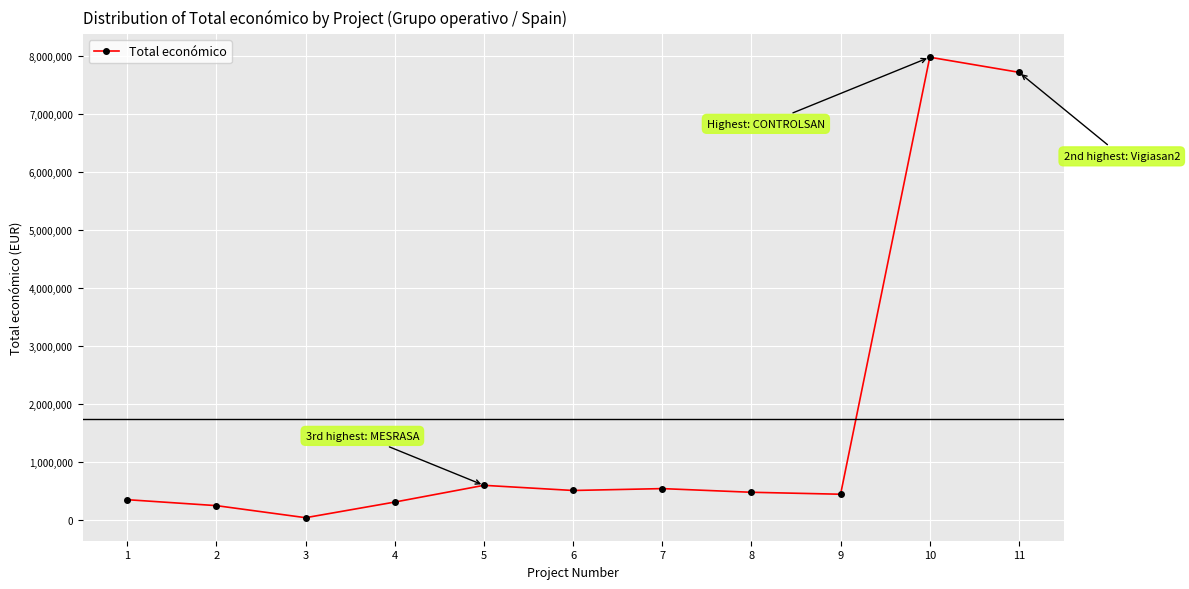

The value at 4 is 311553. True or false?

True